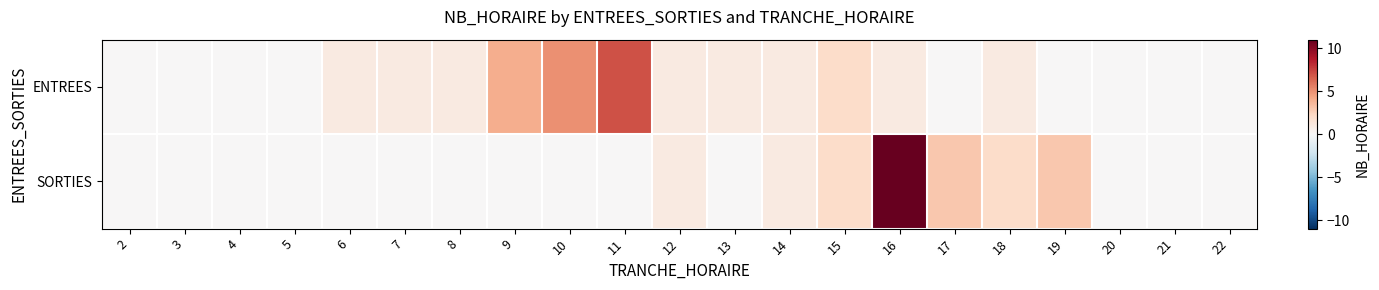

List the series in order of their peak value, lowest first.

ENTREES, SORTIES